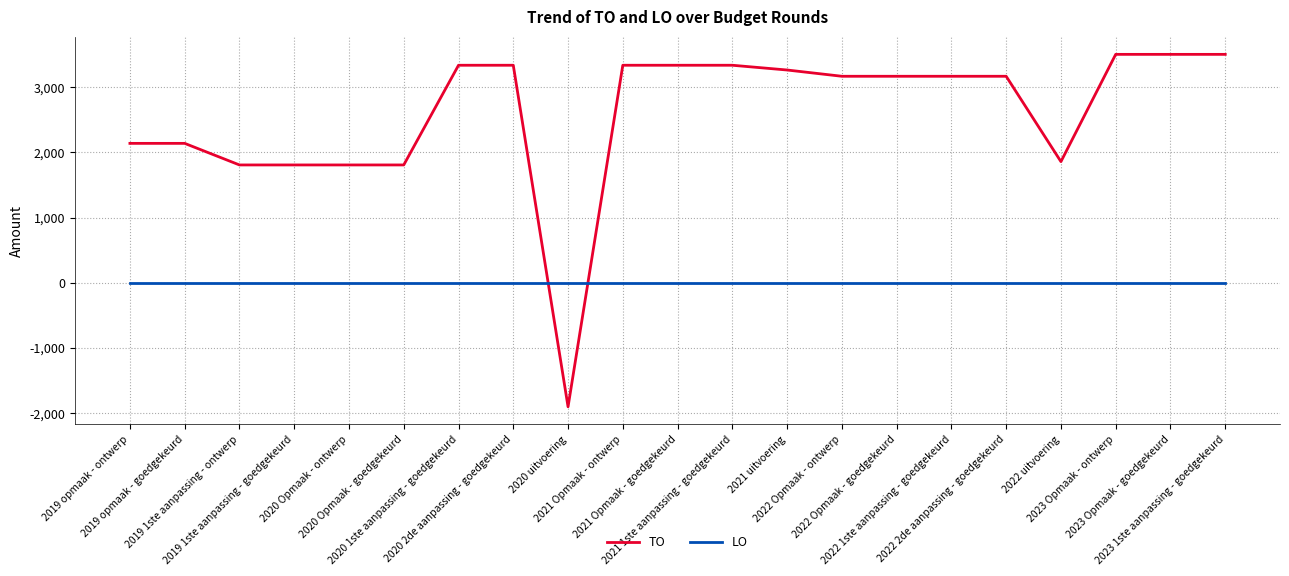

True or false: TO and LO intersect in this chart.

True